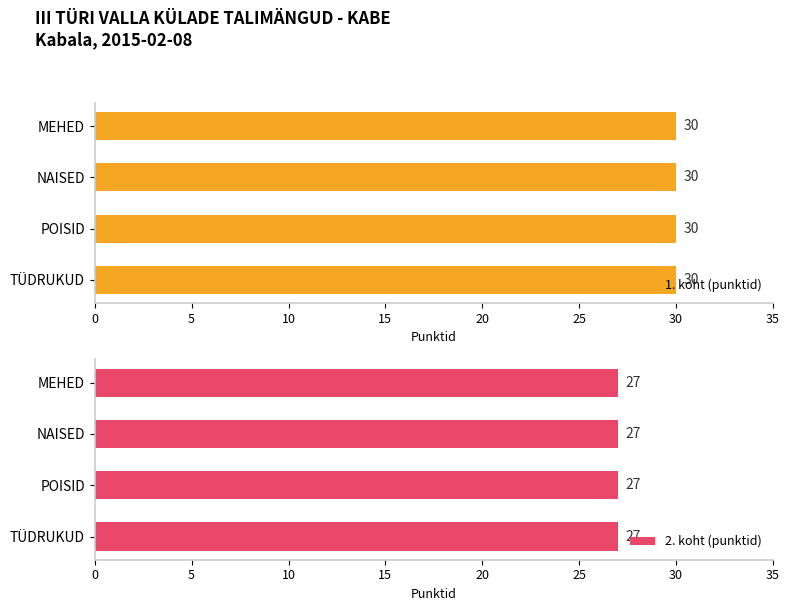

The 3. koht (punktid) series shows 14 at 2. True or false?

False